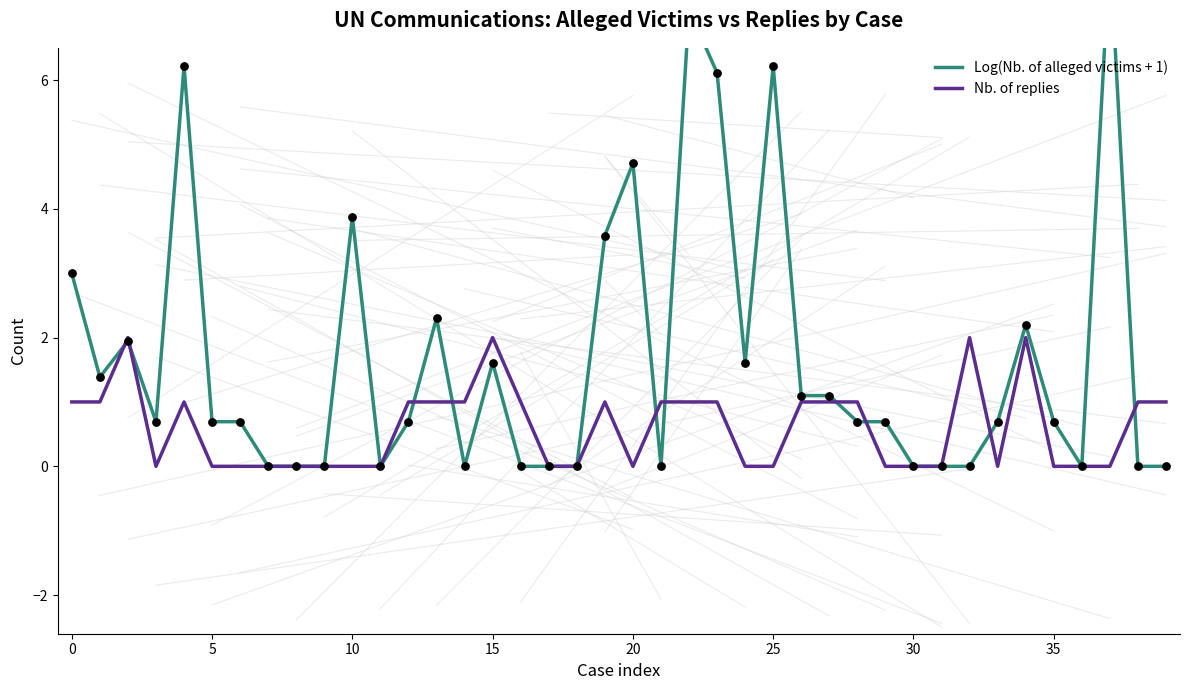

Is the value of Nb. of replies at 22 greater than the value of Log(Nb. of alleged victims + 1) at 32?

Yes